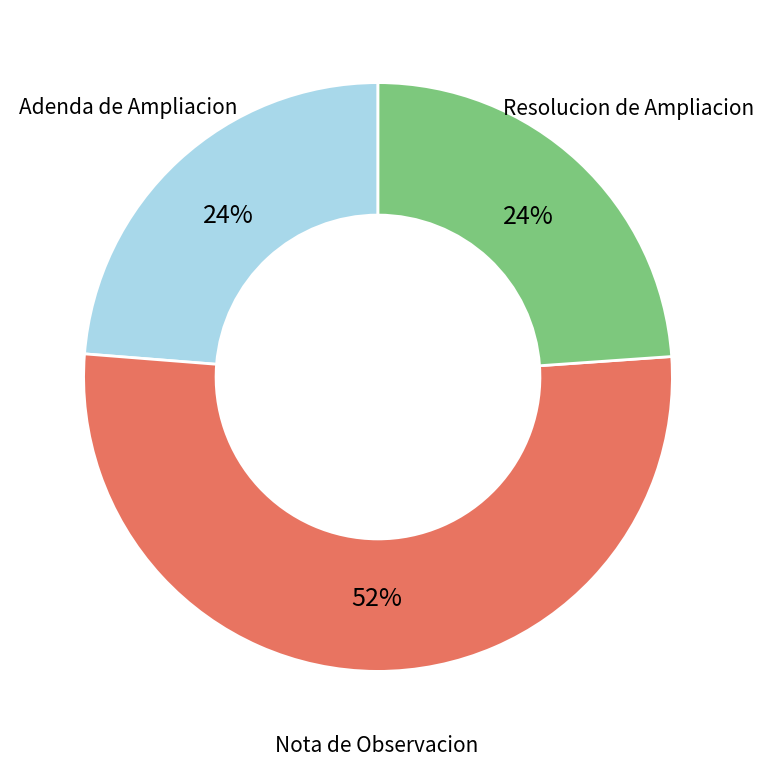

To the nearest percent, what is the average slice percentage?

33%